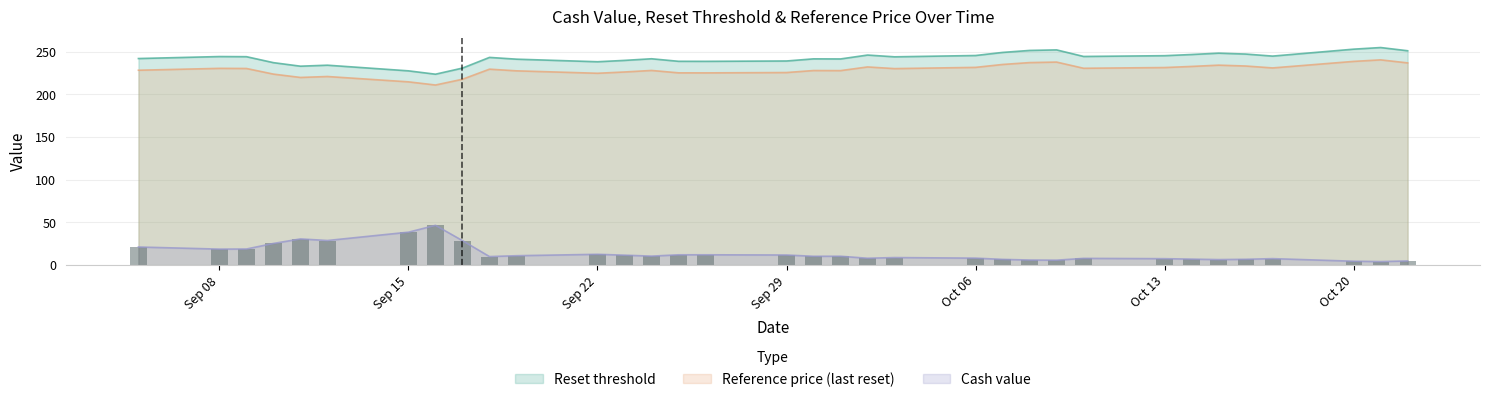

Which series has the widest spread of values?

Cash value